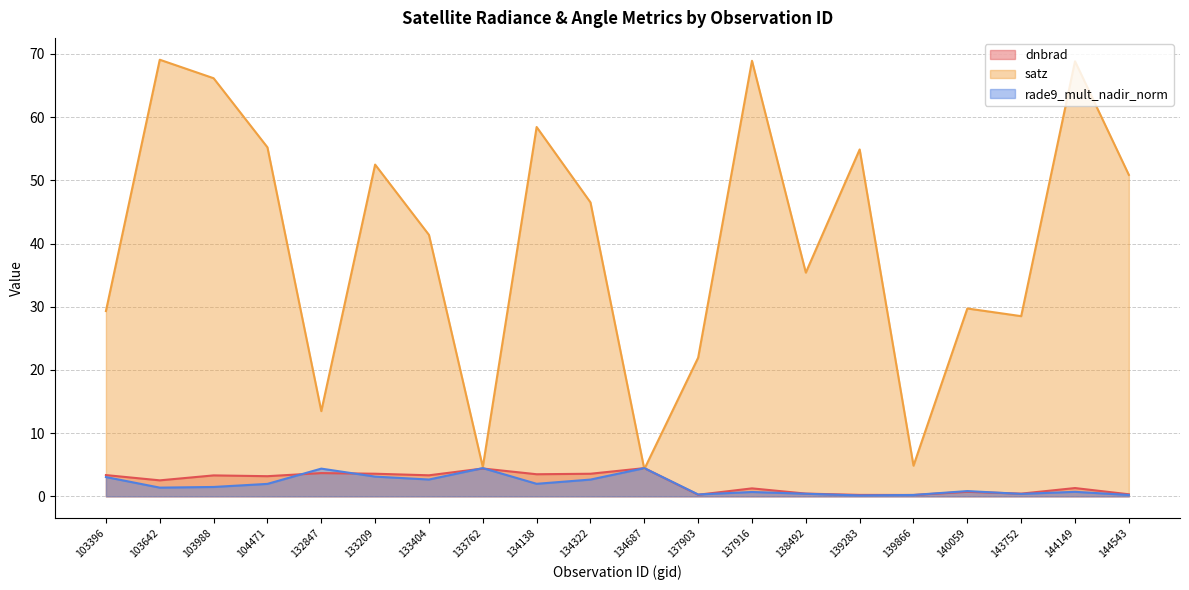

At which category is the sum across all series the highest?

103642